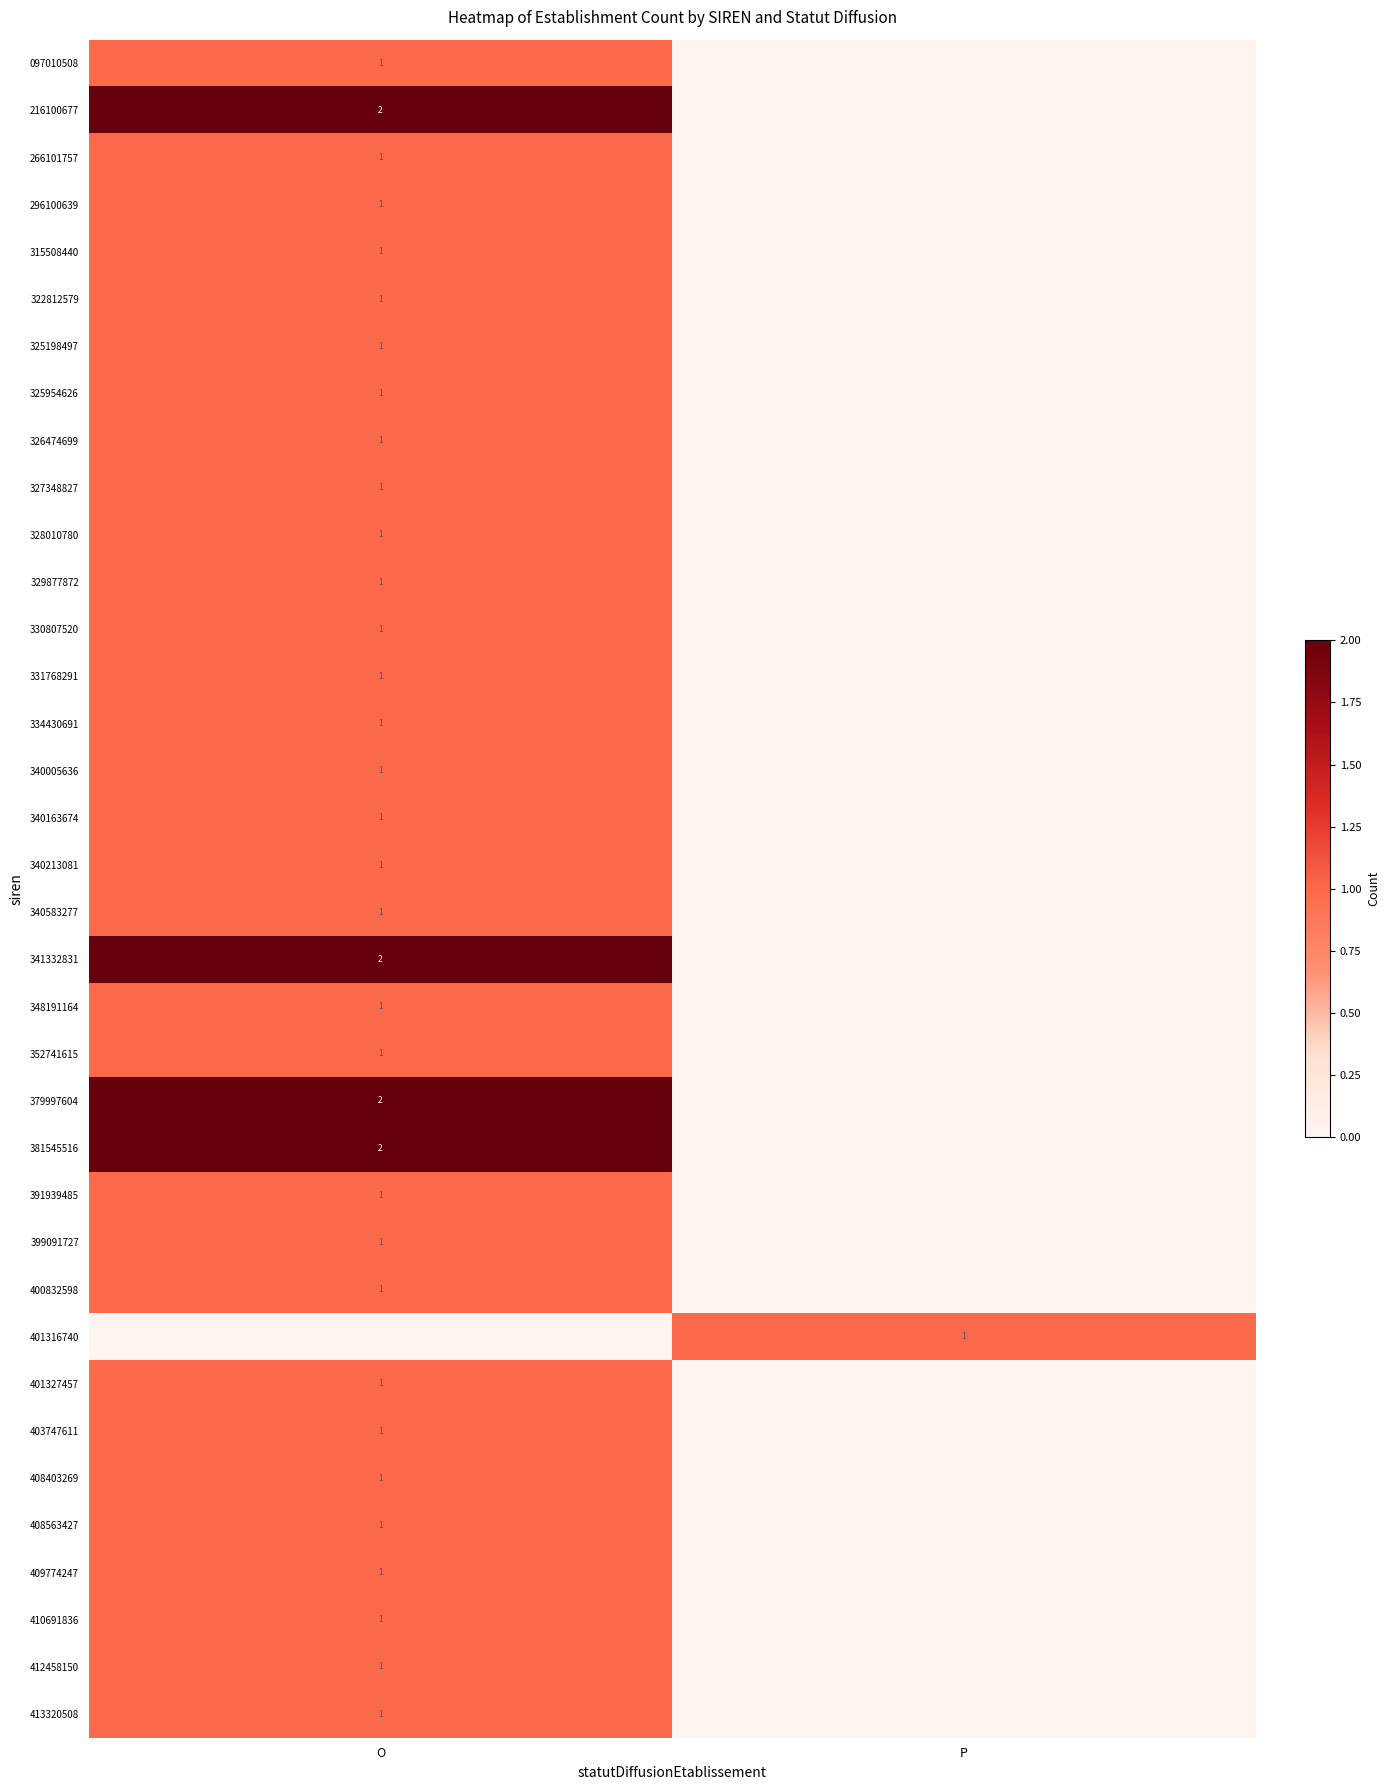

The value of 266101757 at O is 1. True or false?

True